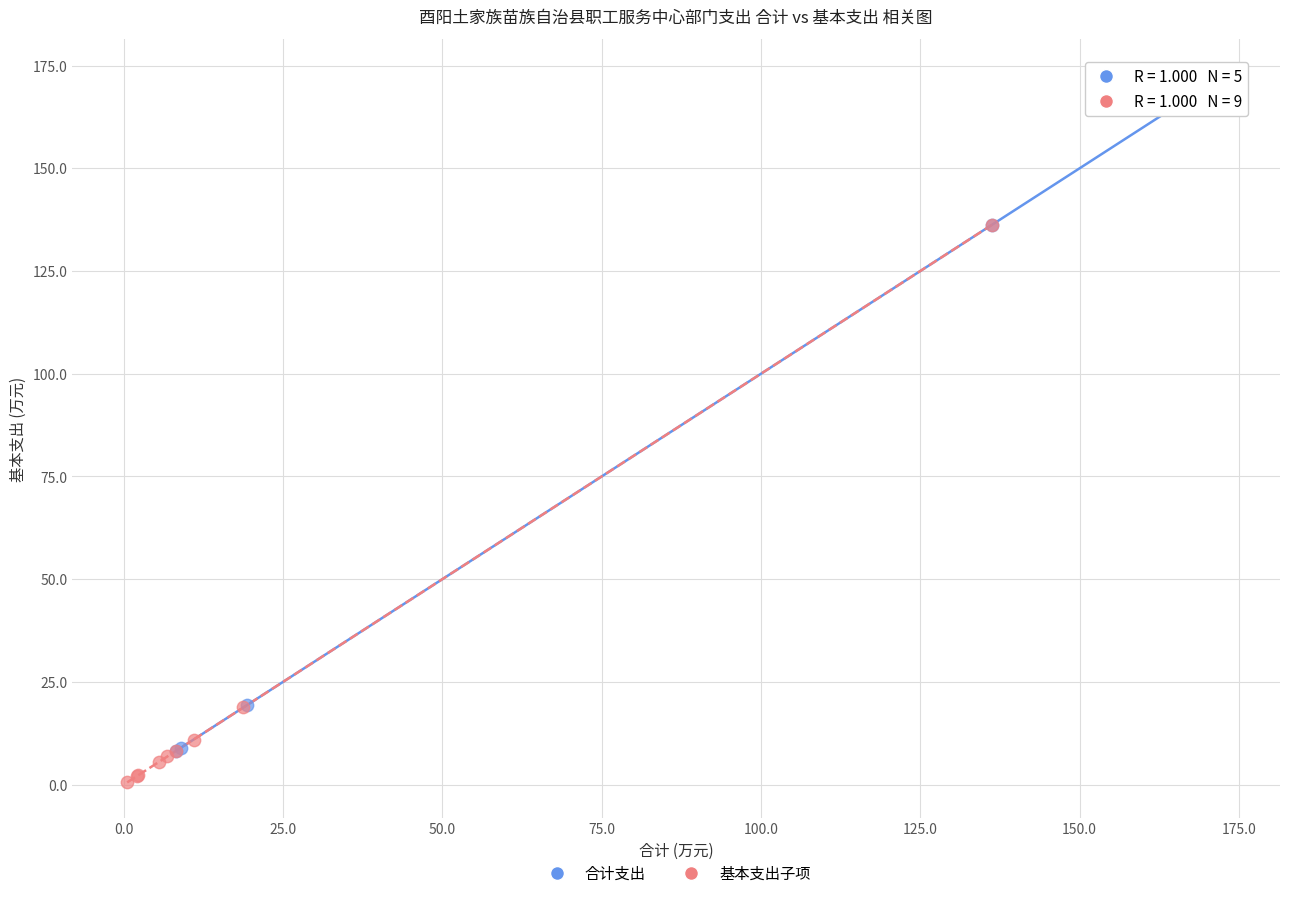

Which series has the largest Y range (max minus min)?

合计支出